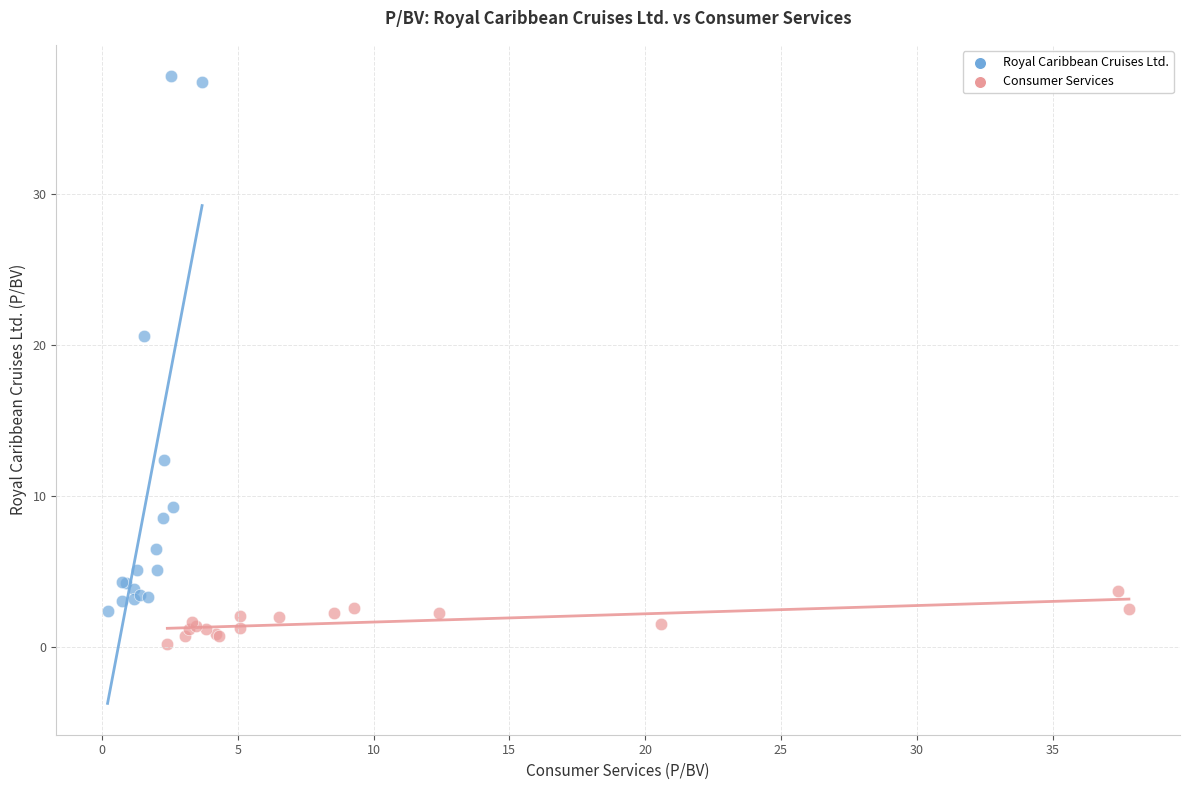

Which series reaches the minimum Y coordinate?

Consumer Services